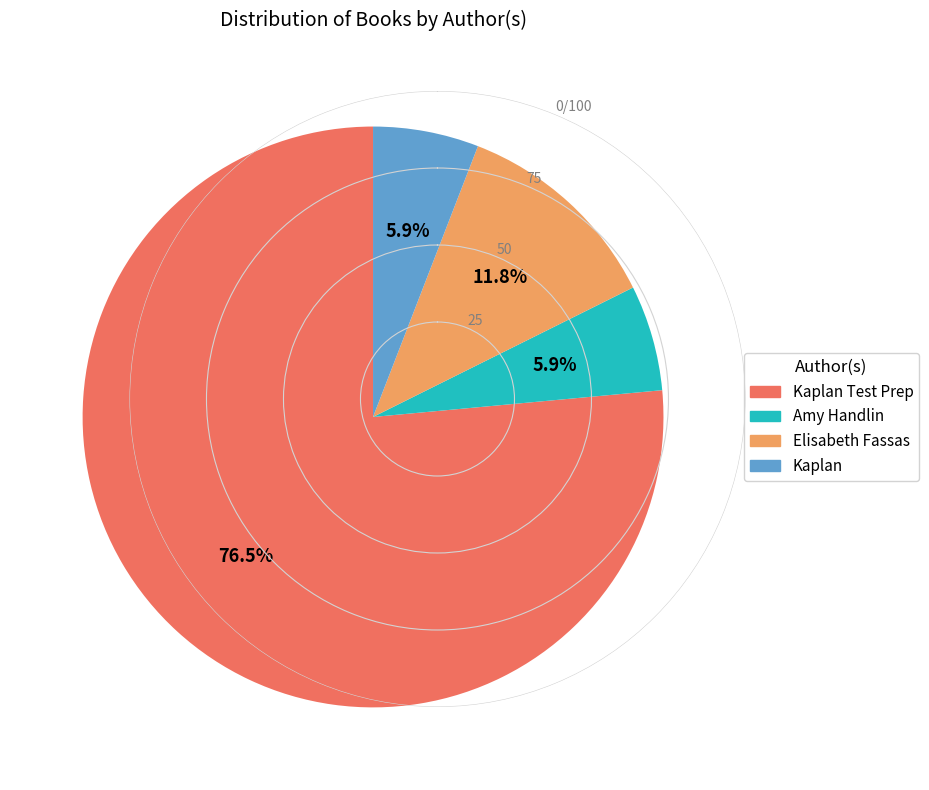

How many segments does this pie chart have?

4